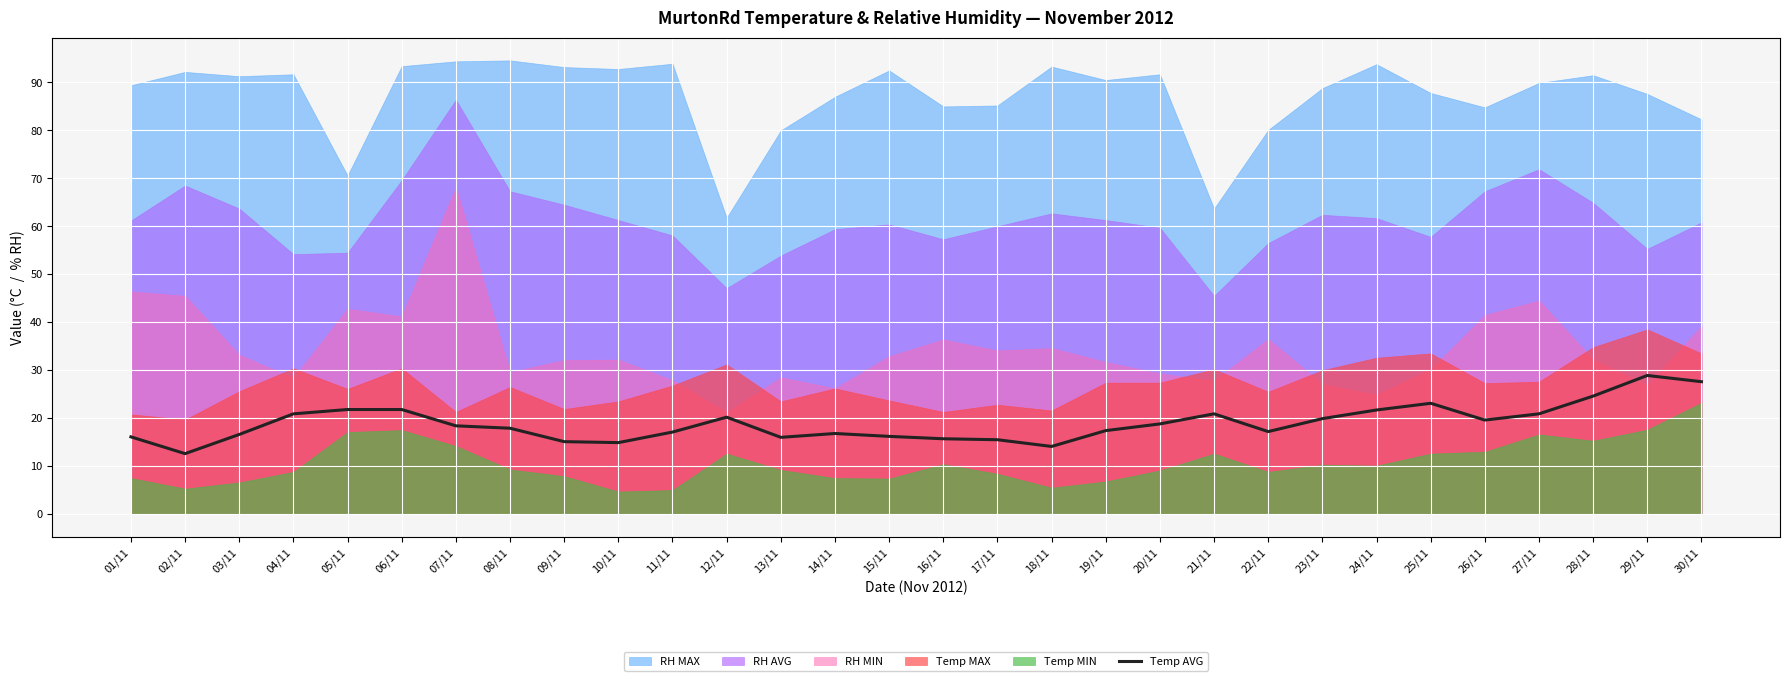

How many lines are shown in the chart?

1